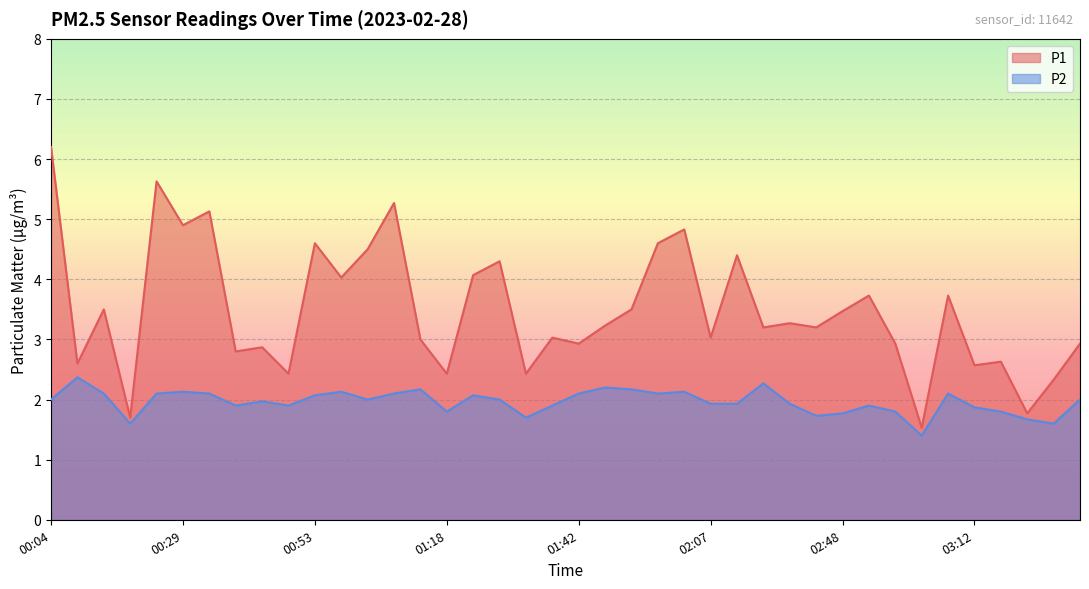

At how many categories does at least one series exceed 6?

1